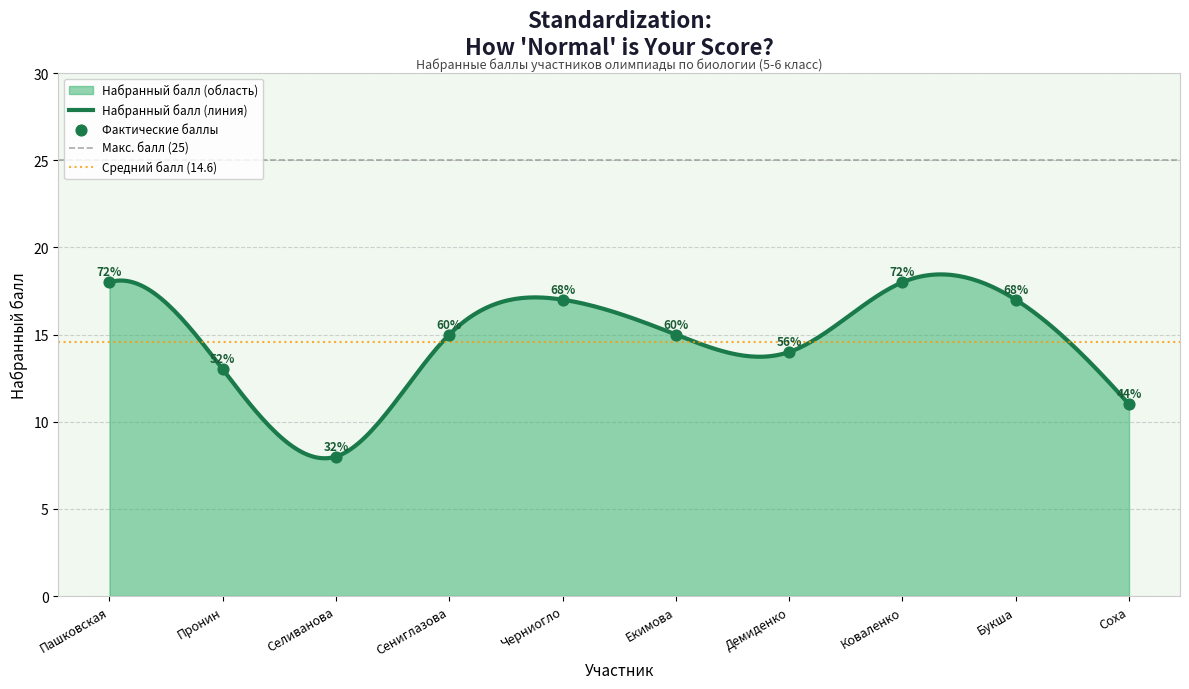

Between Пронин and Екимова, which is larger?

Екимова